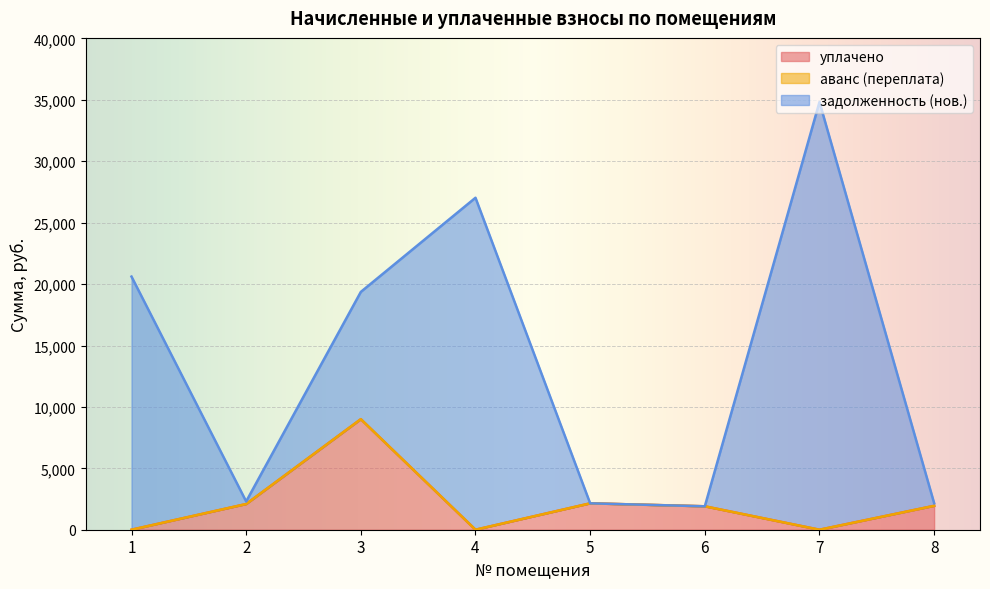

Which category has the highest value in the задолженность (нов.) series?

7